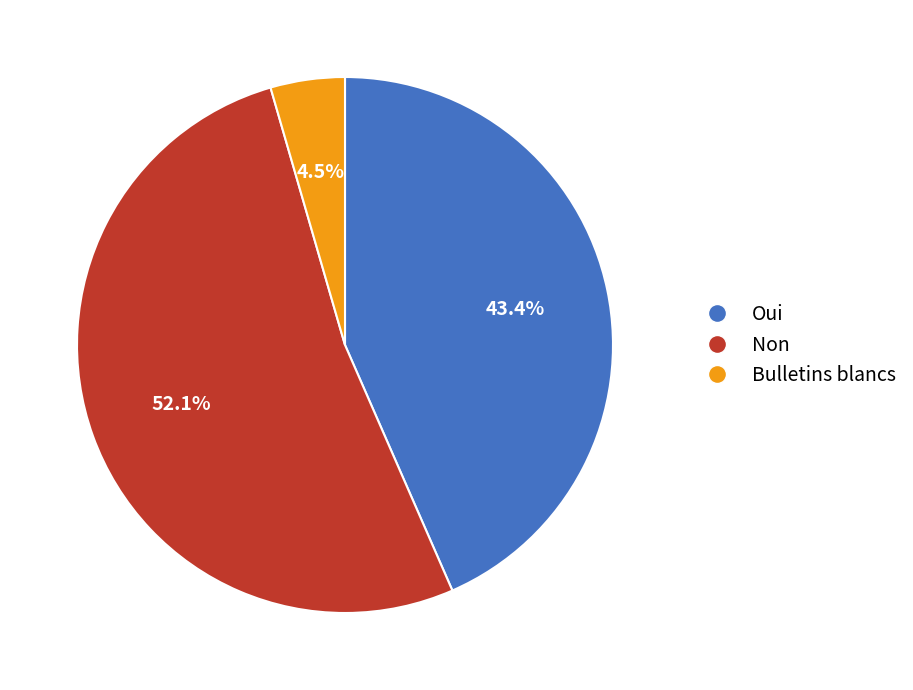

Do Oui and Non together represent more than half of the pie?

Yes